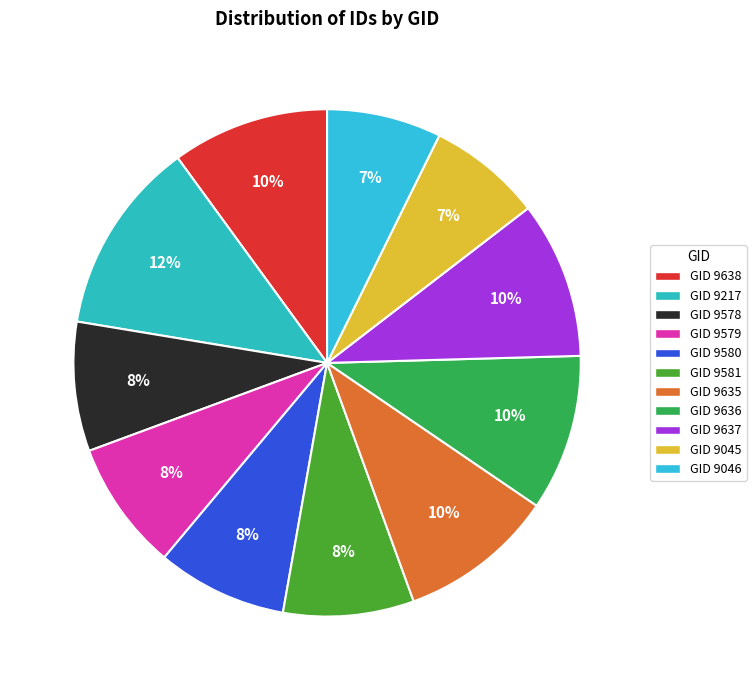

Which slice is the smallest?

9045